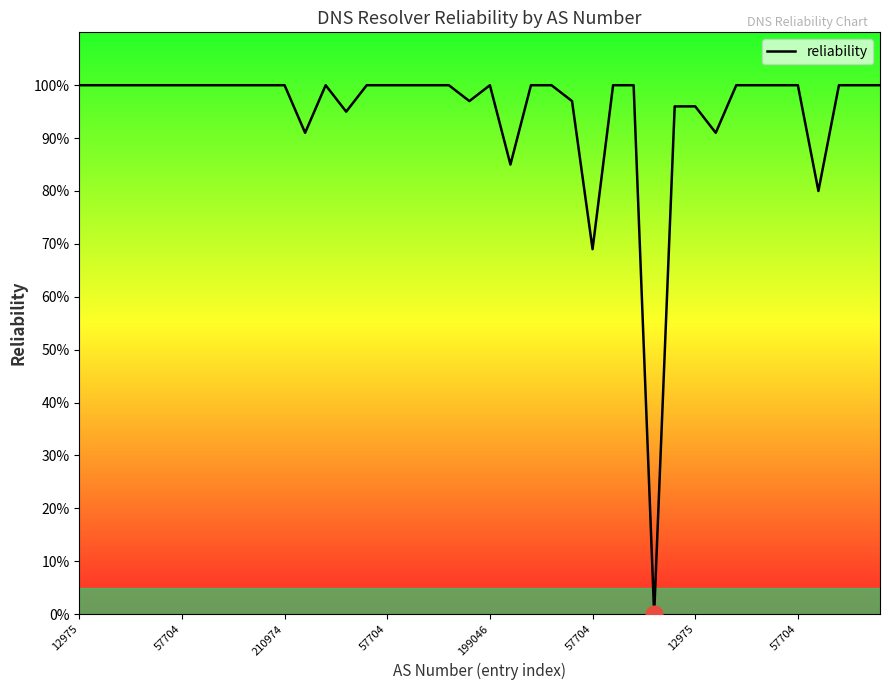

Does the chart display data point markers on the line(s)?

No